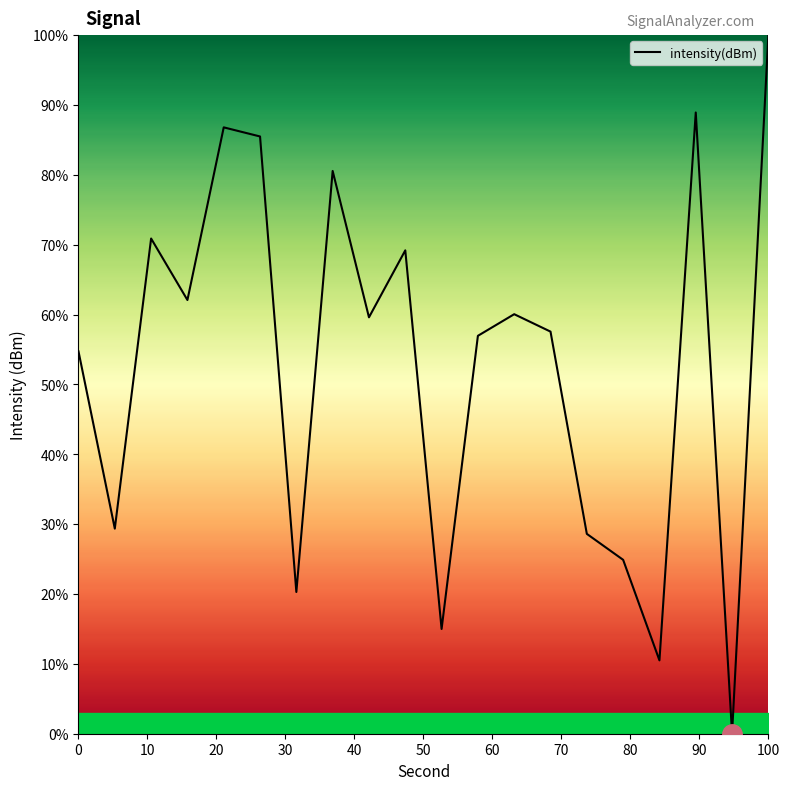

Does the chart display data point markers on the line(s)?

No